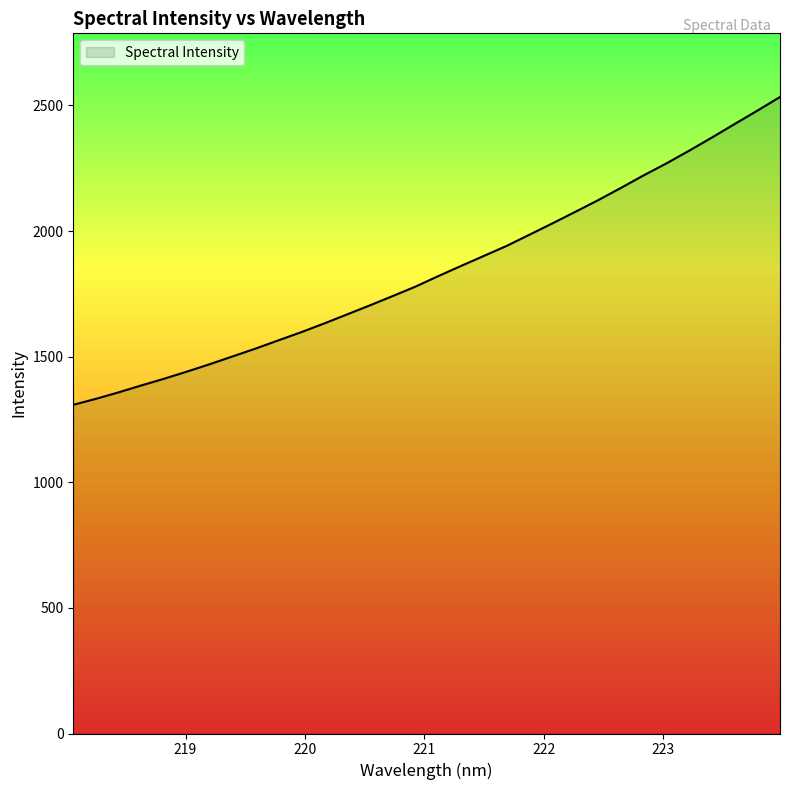

What is the maximum value shown in the chart?

2533.4